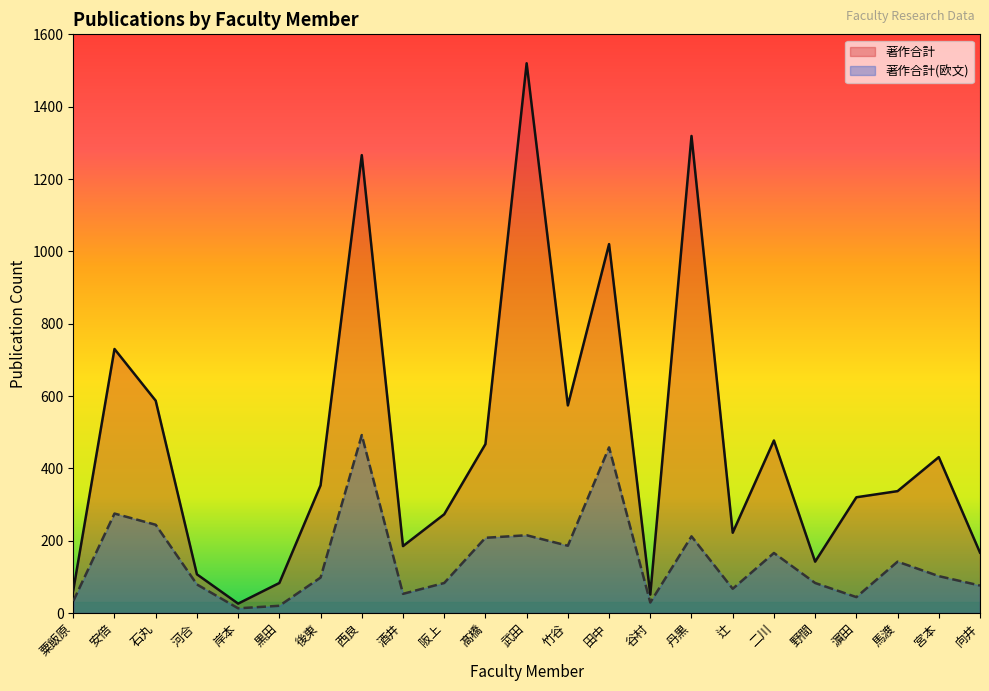

At which category is the sum across all series the highest?

西良